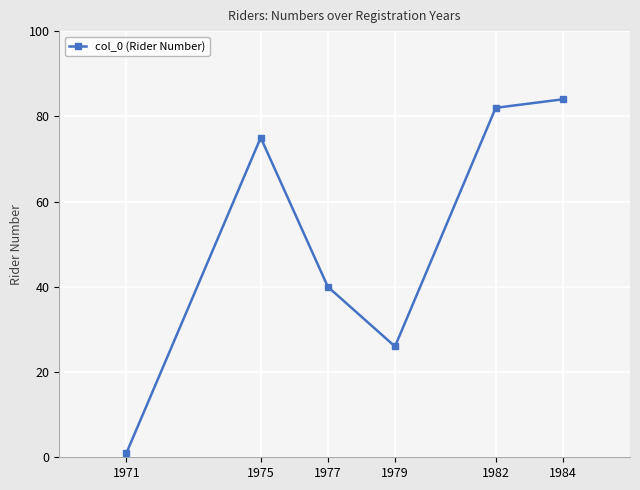

Which category has the lowest value across all series?

1971